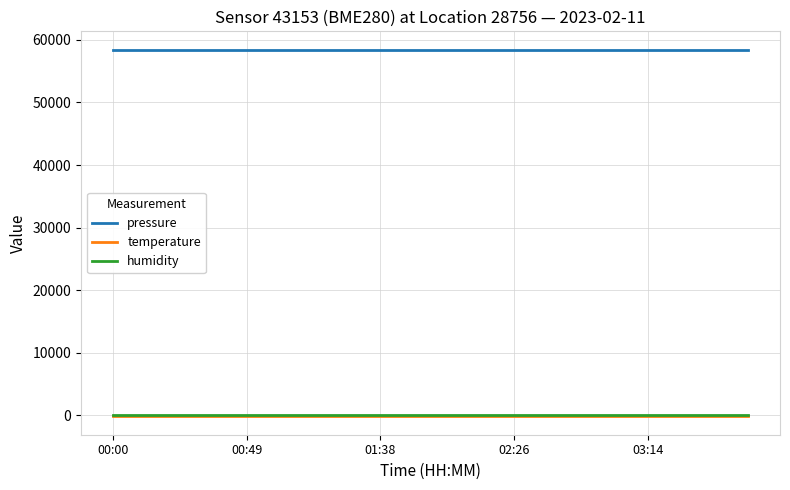

True or false: humidity and pressure intersect in this chart.

False